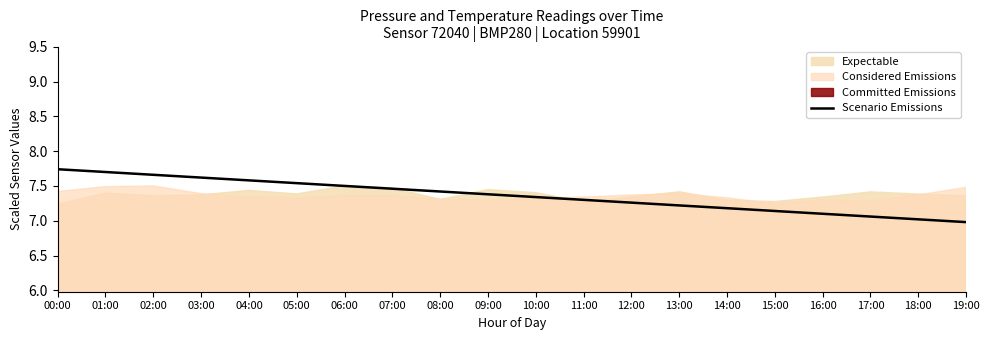

Reading right to left, extract all data points from this chart.

19:00=7.0	18:00=7.0	17:00=7.1	16:00=7.1	15:00=7.1	14:00=7.2	13:00=7.2	12:00=7.3	11:00=7.3	10:00=7.3	09:00=7.4	08:00=7.4	07:00=7.5	06:00=7.5	05:00=7.5	04:00=7.6	03:00=7.6	02:00=7.7	01:00=7.7	00:00=7.7